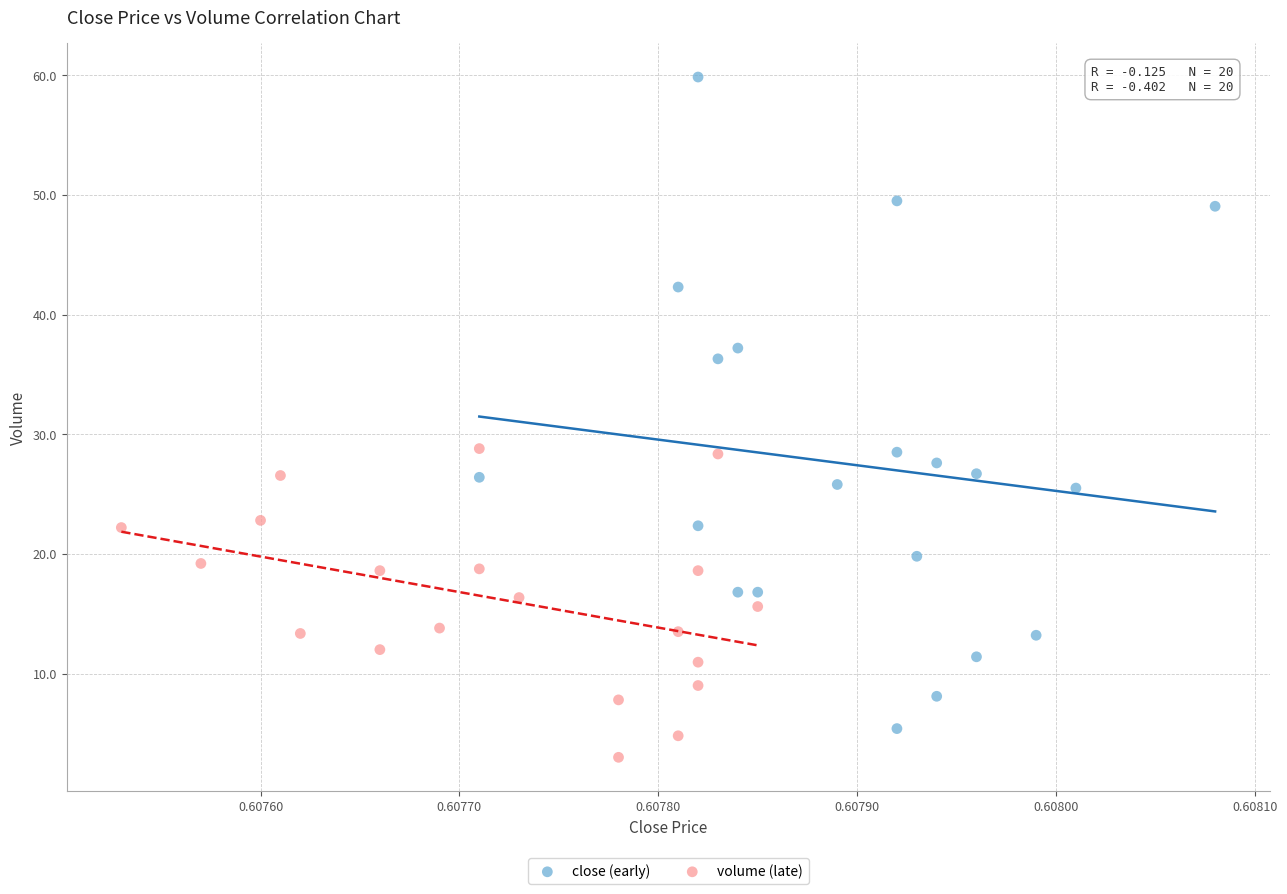

Which series reaches the maximum Y coordinate?

close (early)